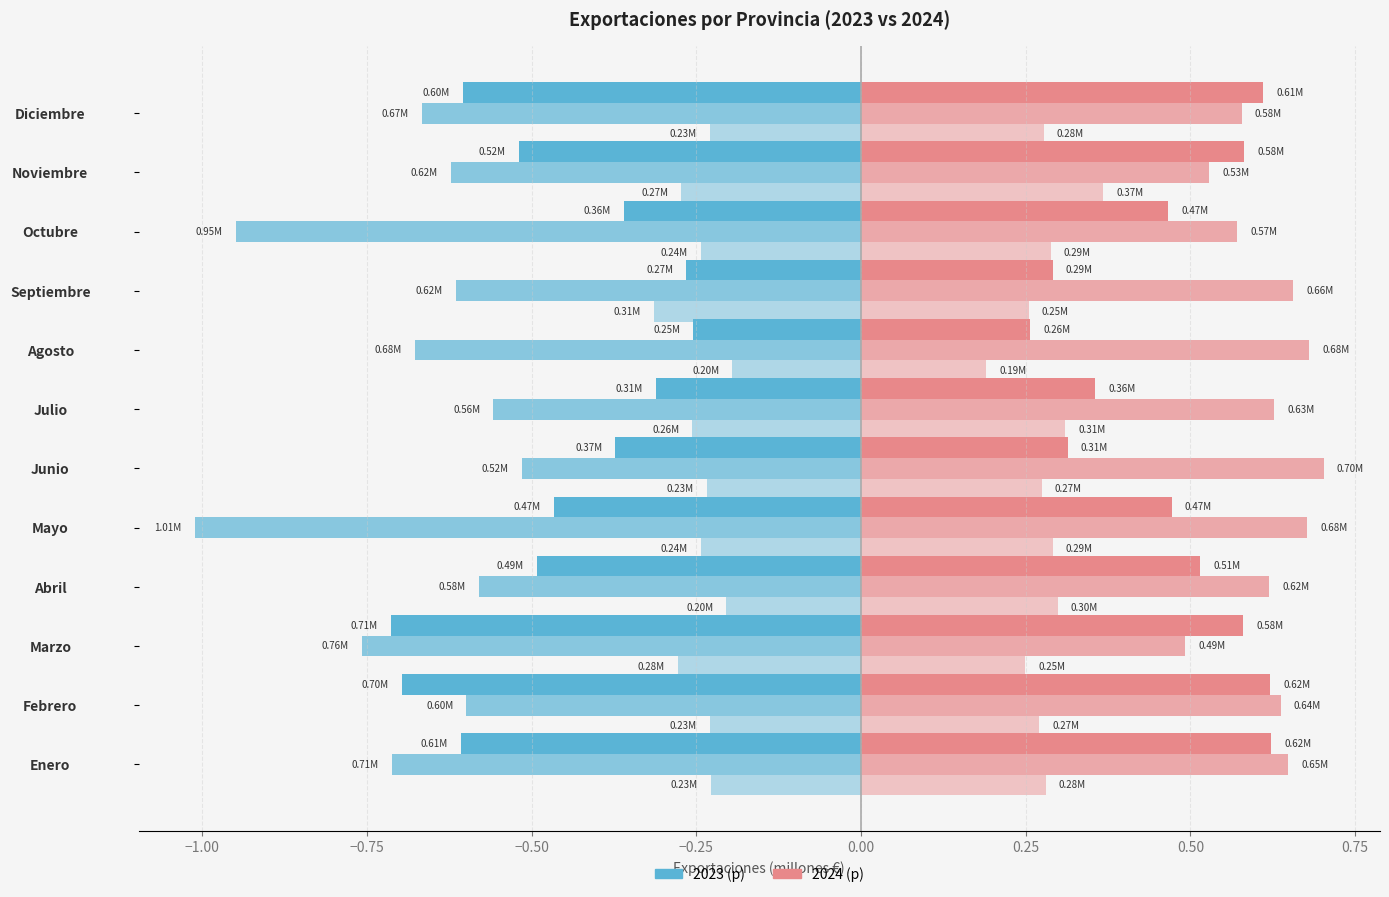

Count the number of data series in this chart.

6